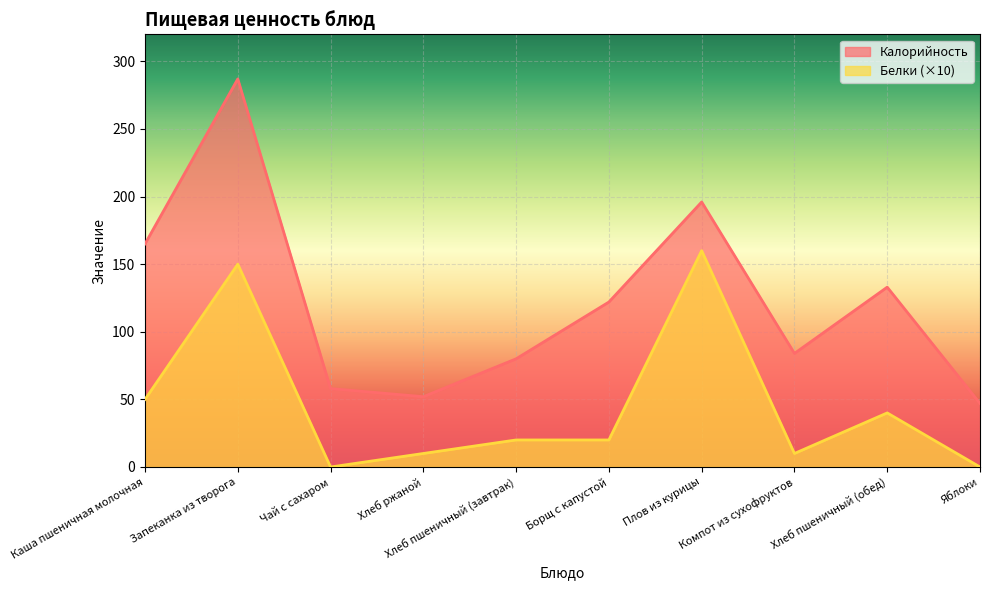

Reading right to left, extract all data points from this chart.

Калорийность: Яблоки=47	Хлеб пшеничный (обед)=133	Компот из сухофруктов=84	Плов из курицы=196	Борщ с капустой=122	Хлеб пшеничный (завтрак)=80	Хлеб ржаной=52	Чай с сахаром=58	Запеканка из творога=287	Каша пшеничная молочная=165
Белки: Яблоки=0	Хлеб пшеничный (обед)=40	Компот из сухофруктов=10	Плов из курицы=160	Борщ с капустой=20	Хлеб пшеничный (завтрак)=20	Хлеб ржаной=10	Чай с сахаром=0	Запеканка из творога=150	Каша пшеничная молочная=50